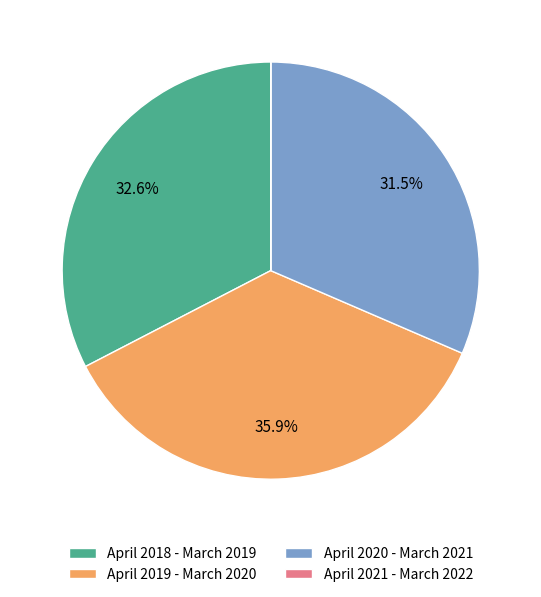

What percentage do April 2019 - March 2020 and April 2020 - March 2021 together represent?

67.4%